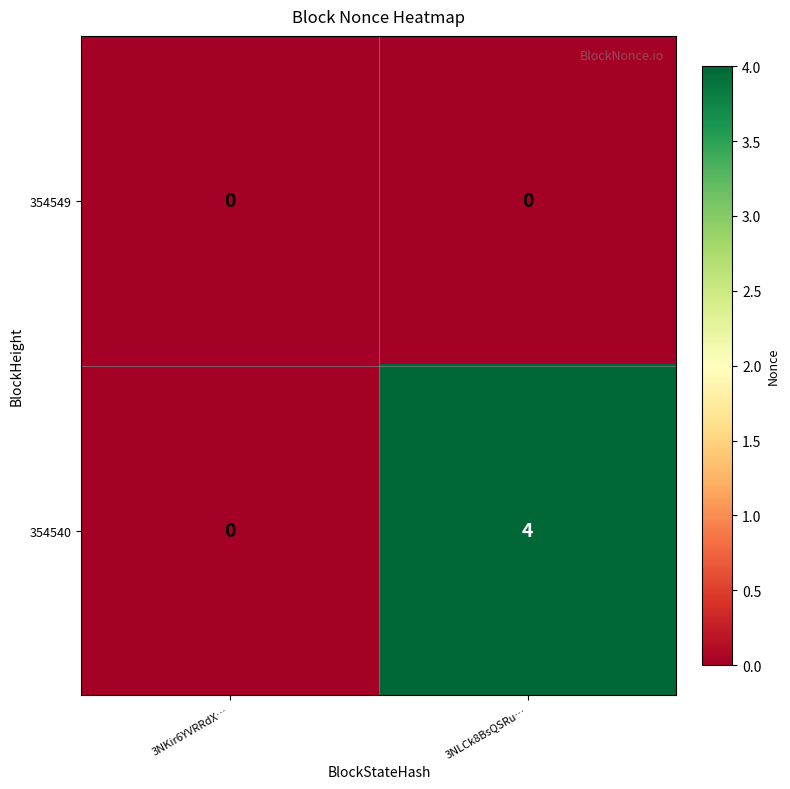

Which series has the largest range (max minus min)?

354540